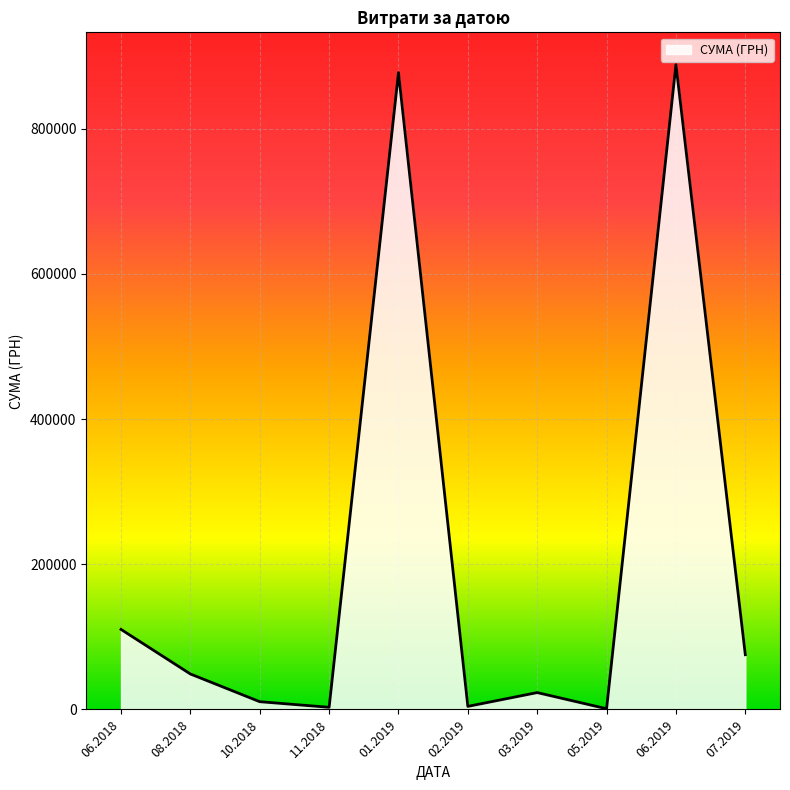

What is the difference between the maximum and minimum values?

887341.6